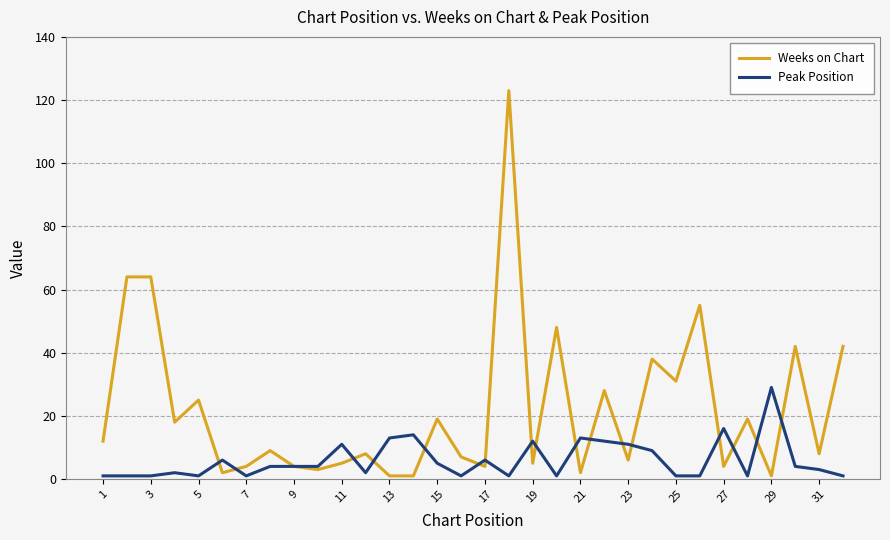

What is the smallest value displayed?

1